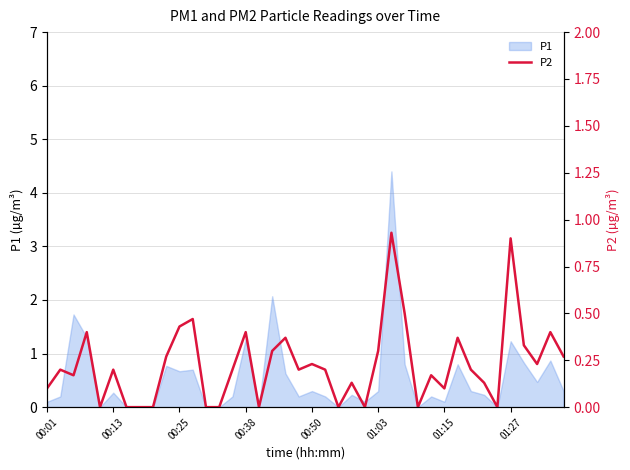

What is the maximum value for P1?

4.4